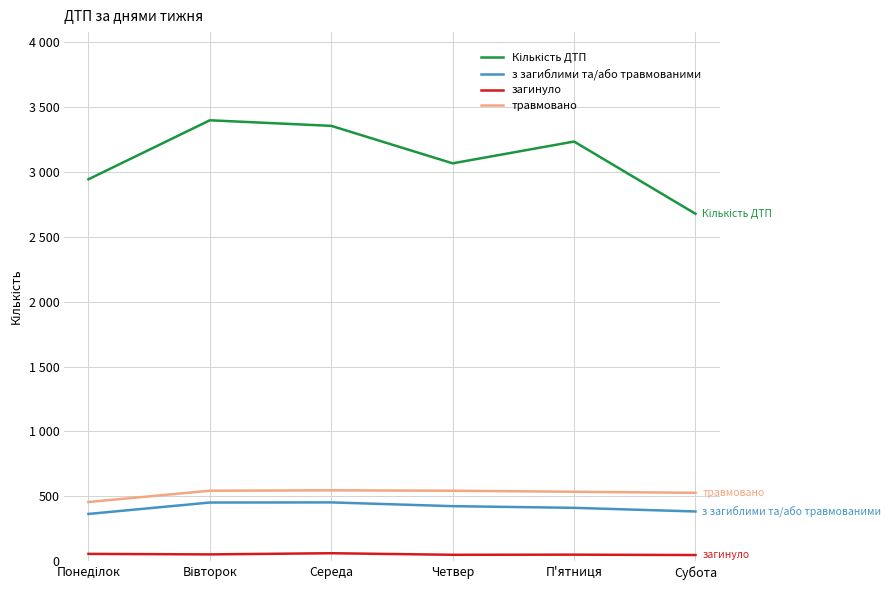

Is this an area chart (filled region under the line)?

No